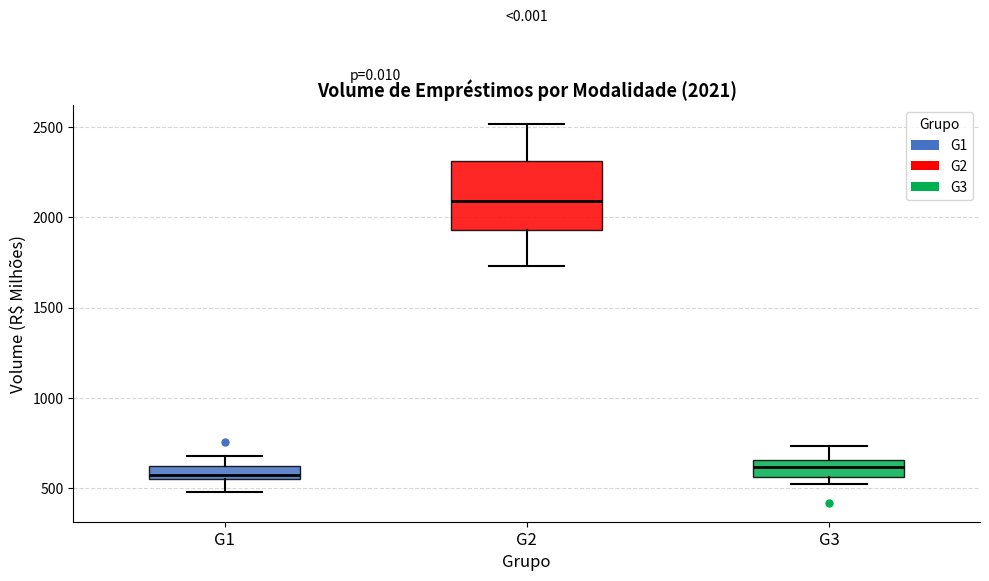

Which box is the tallest, from its lower edge to its upper edge?

G2